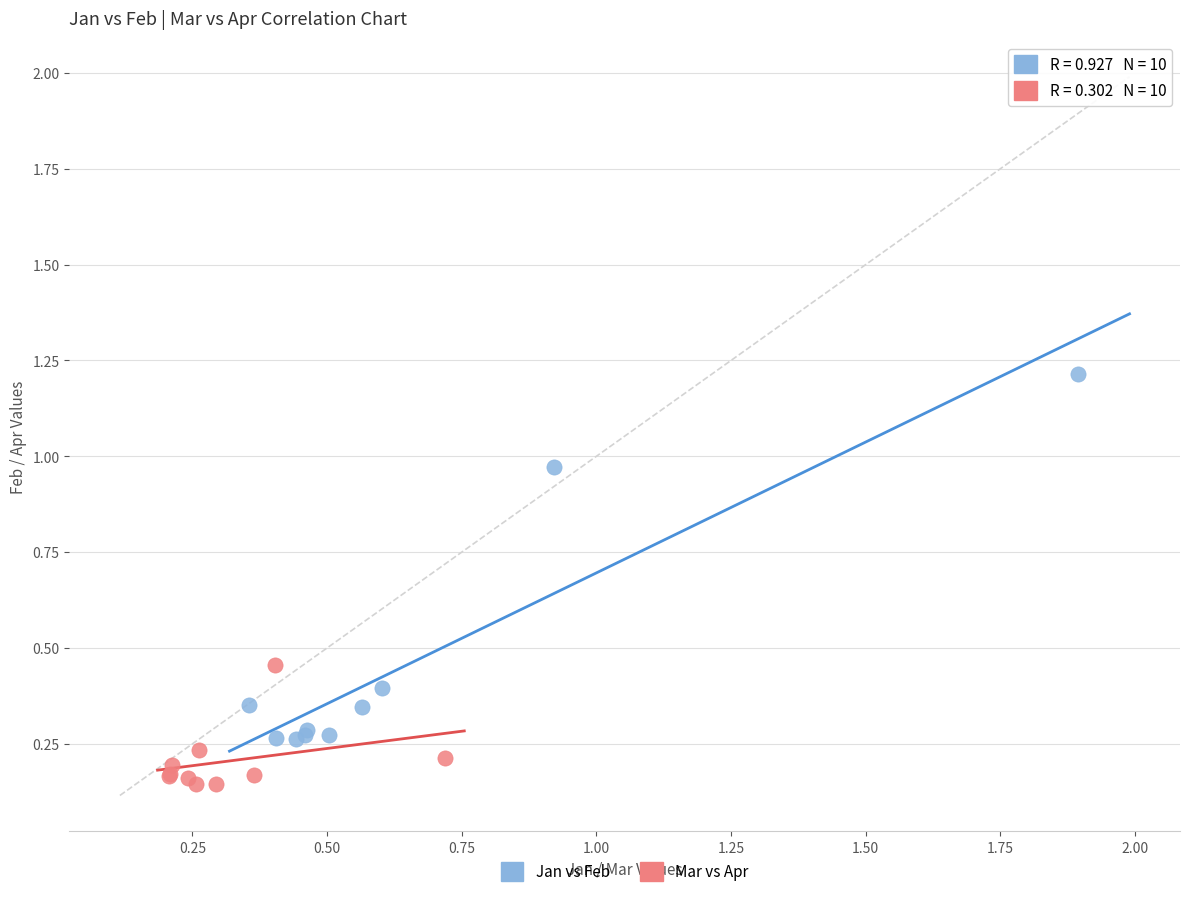

Which series contains the lowest Y value?

Mar vs Apr